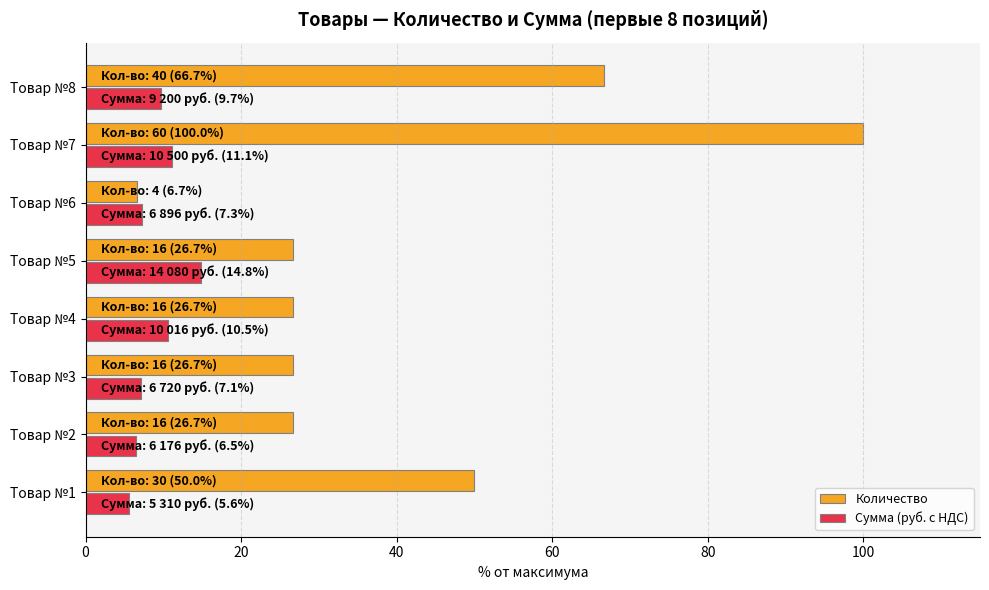

What is the sum of the Количество values at Товар №7 and Товар №8?

166.7